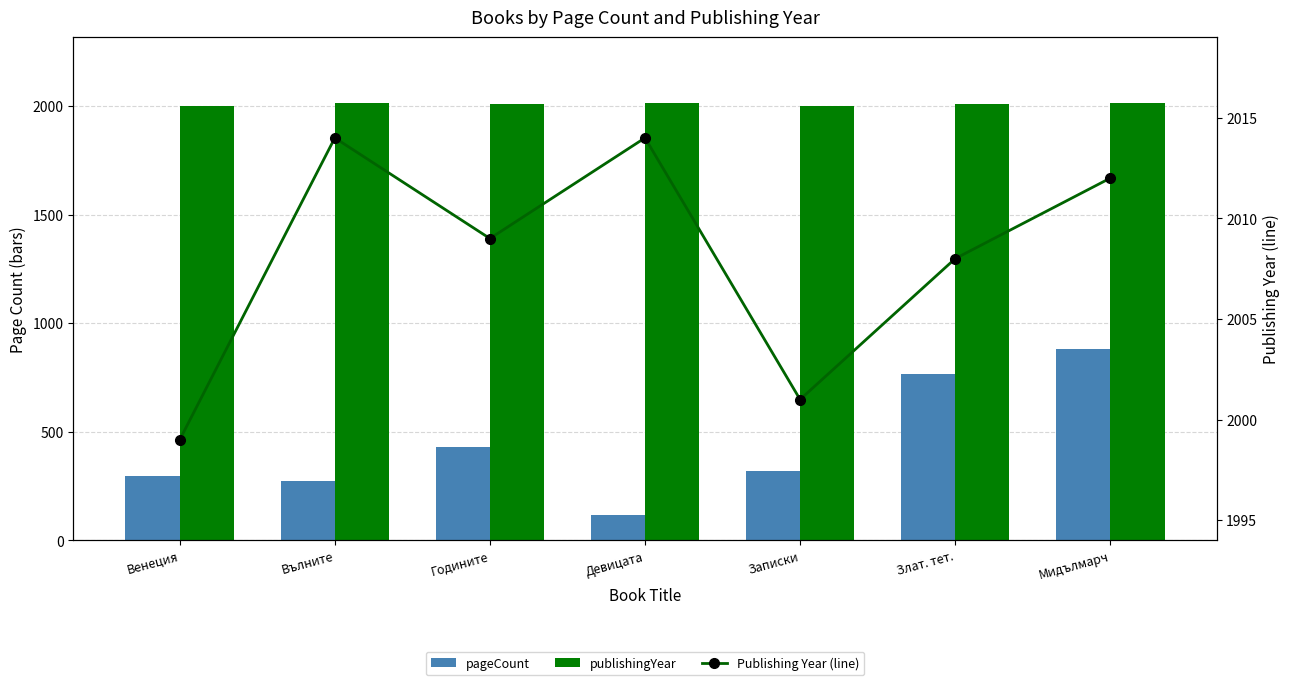

What is the difference between the maximum and minimum values in the Publishing Year (line) series?

15